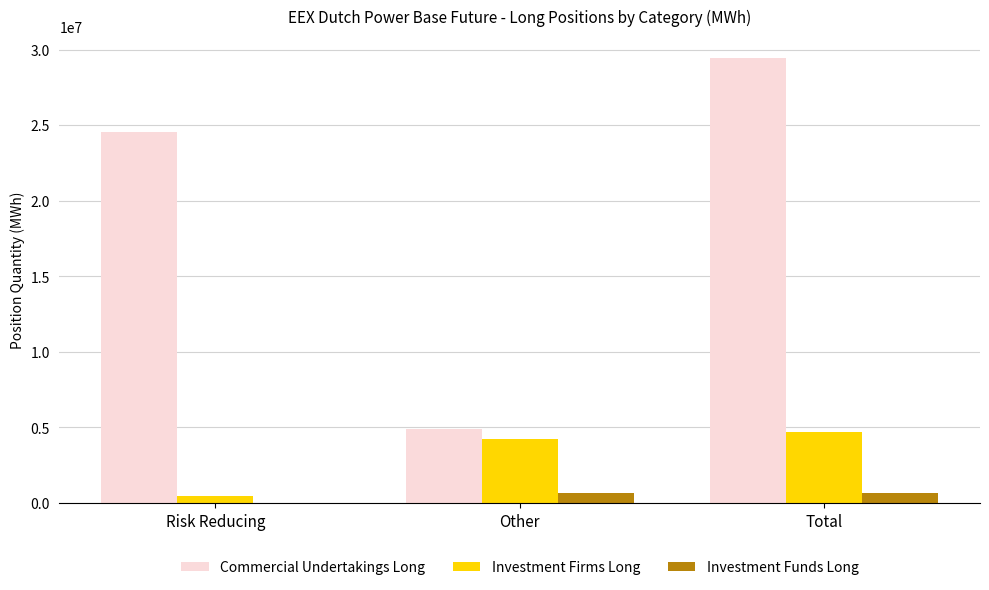

What is the total value across all series at Other?

9706234